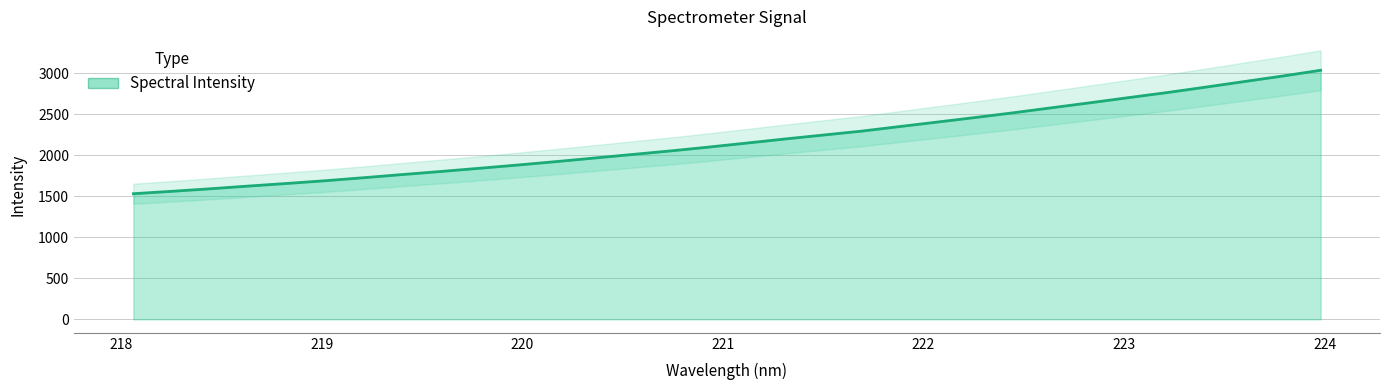

What is the average value?

2178.9